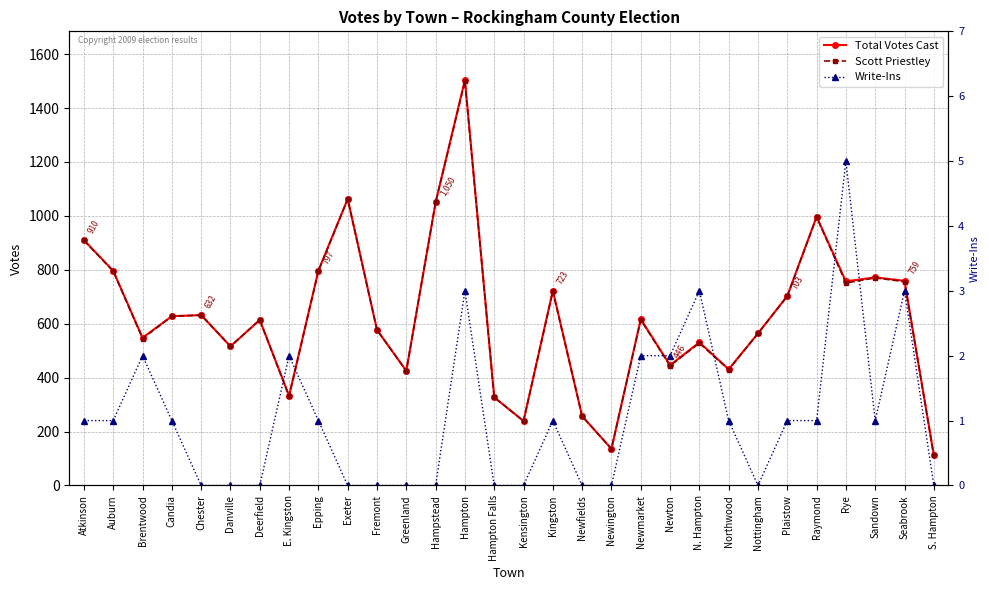

Reading left to right, what are all the values shown in this chart?

Total Votes Cast: 910	796	548	628	632	516	614	333	797	1063	577	425	1050	1504	327	239	723	257	136	617	446	531	431	564	703	997	757	772	759	112
Scott Priestley: 909	795	545	627	632	516	614	331	795	1062	577	425	1050	1499	327	239	720	257	136	614	444	528	430	564	702	995	751	770	756	112
Write-Ins: 1	1	2	1	0	0	0	2	1	0	0	0	0	3	0	0	1	0	0	2	2	3	1	0	1	1	5	1	3	0